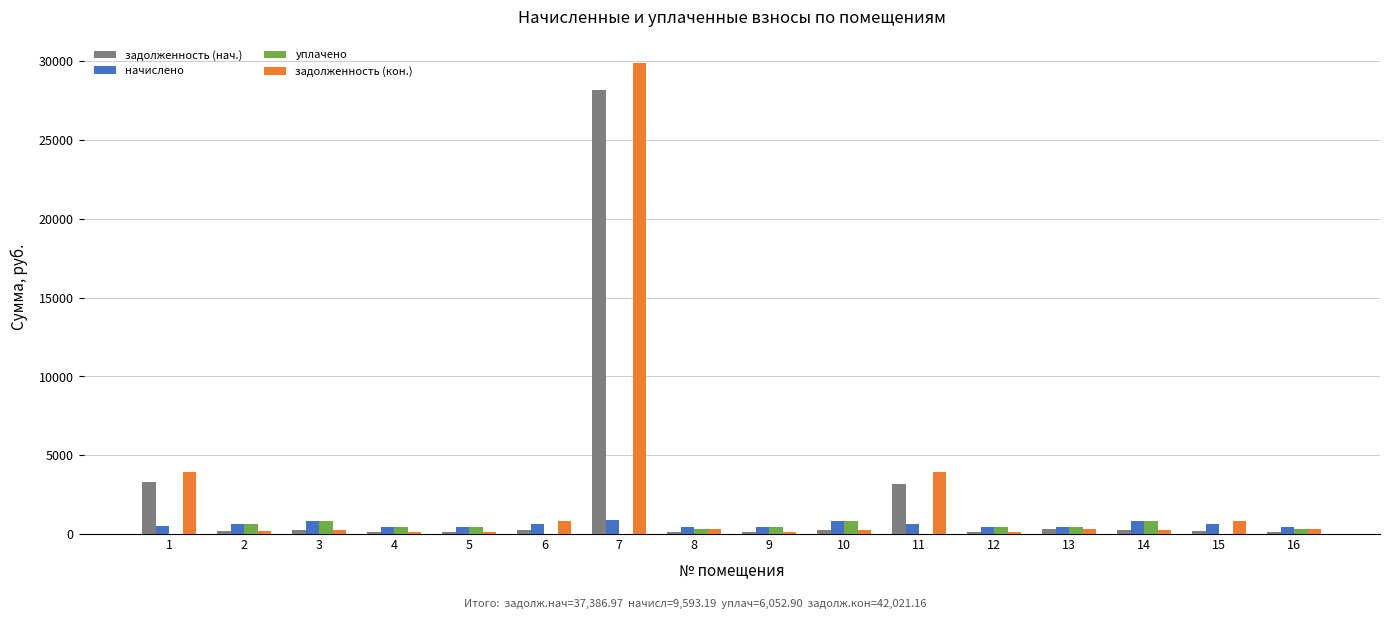

The задолженность (нач.) series shows 3319.5 at 1. True or false?

True